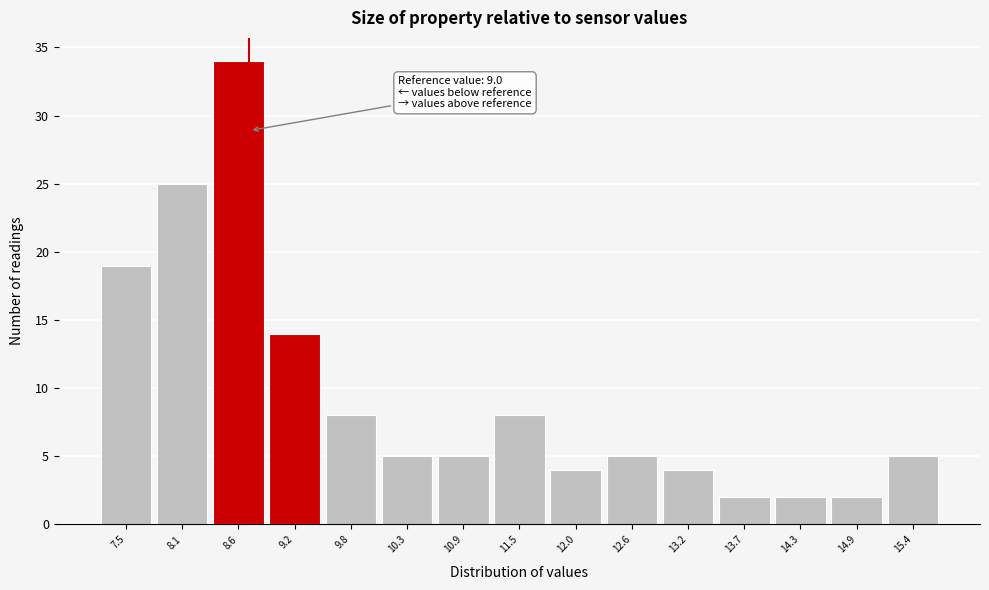

Reading left to right, list all the values displayed in this chart.

7.5=19	8.1=25	8.6=34	9.2=14	9.8=8	10.3=5	10.9=5	11.5=8	12.0=4	12.6=5	13.2=4	13.7=2	14.3=2	14.9=2	15.4=5